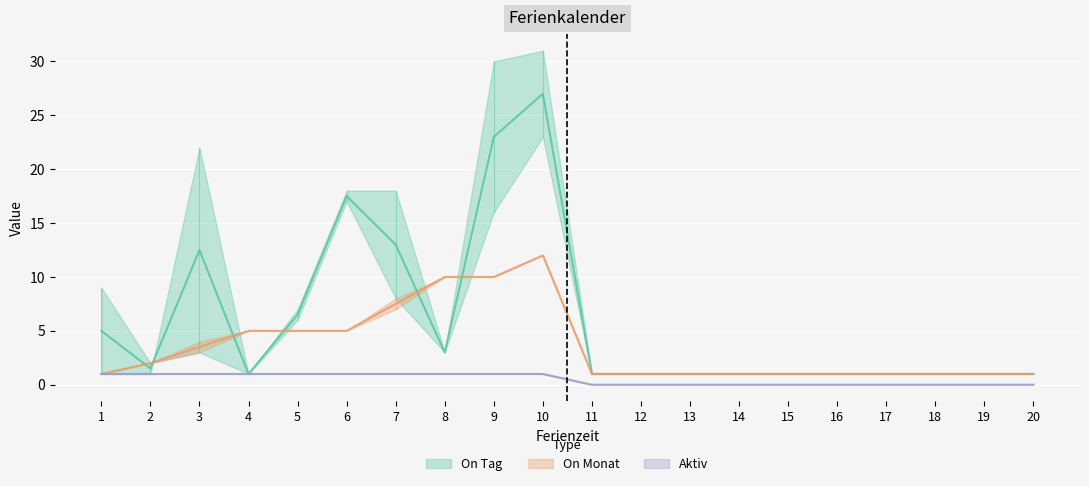

The Aktiv series shows 0 at 11. True or false?

True